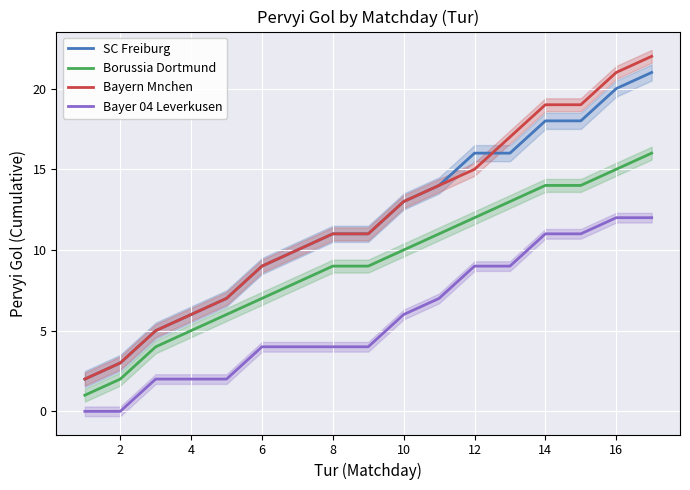

True or false: Borussia Dortmund and Bayern Mnchen intersect in this chart.

False